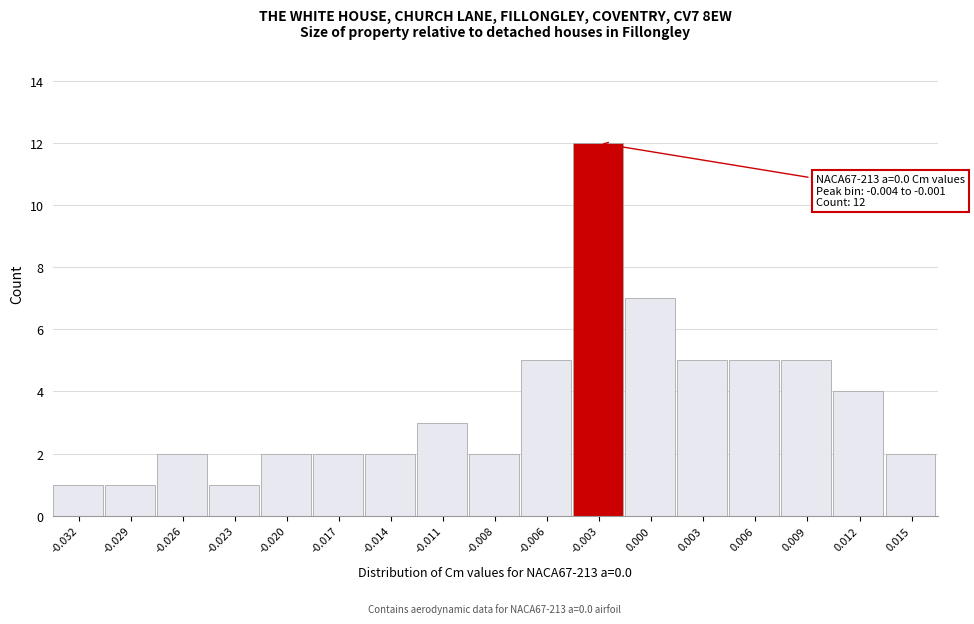

Reading left to right, extract all data points from this chart.

-0.032=1	-0.029=1	-0.026=2	-0.023=1	-0.020=2	-0.017=2	-0.014=2	-0.011=3	-0.008=2	-0.006=5	-0.003=12	0.000=7	0.003=5	0.006=5	0.009=5	0.012=4	0.015=2